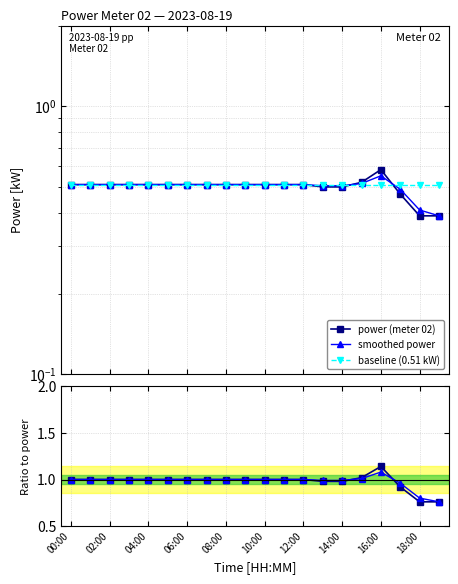

Which series has the widest spread of values?

power ratio